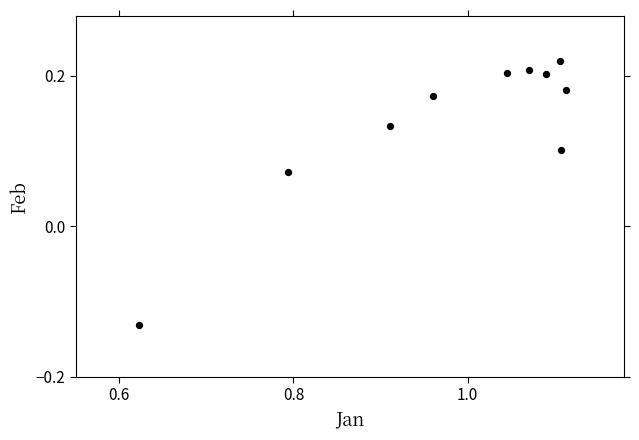

What is the range of X values (max minus min)?

0.5